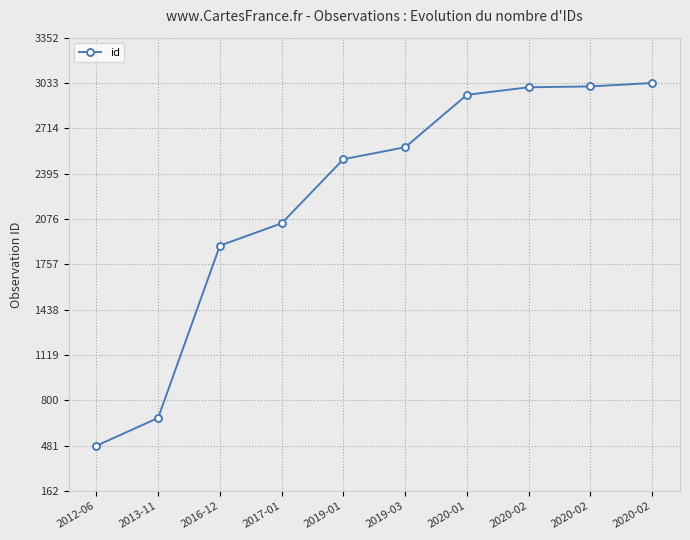

Approximately how many times larger is the value at 2016-12 compared to 2017-01?

0.9